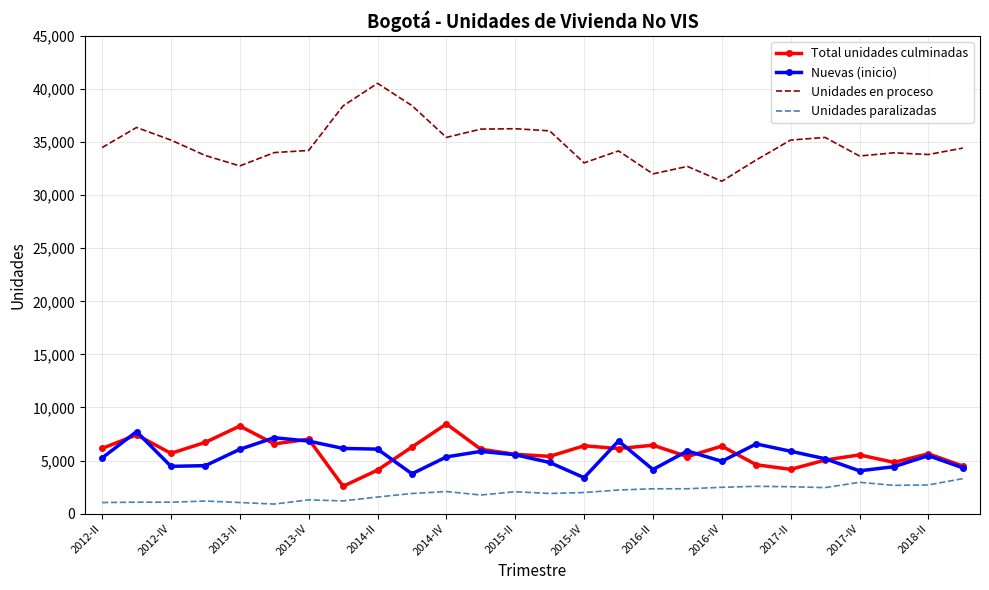

What is the average value of the Unidades en proceso series?

34823